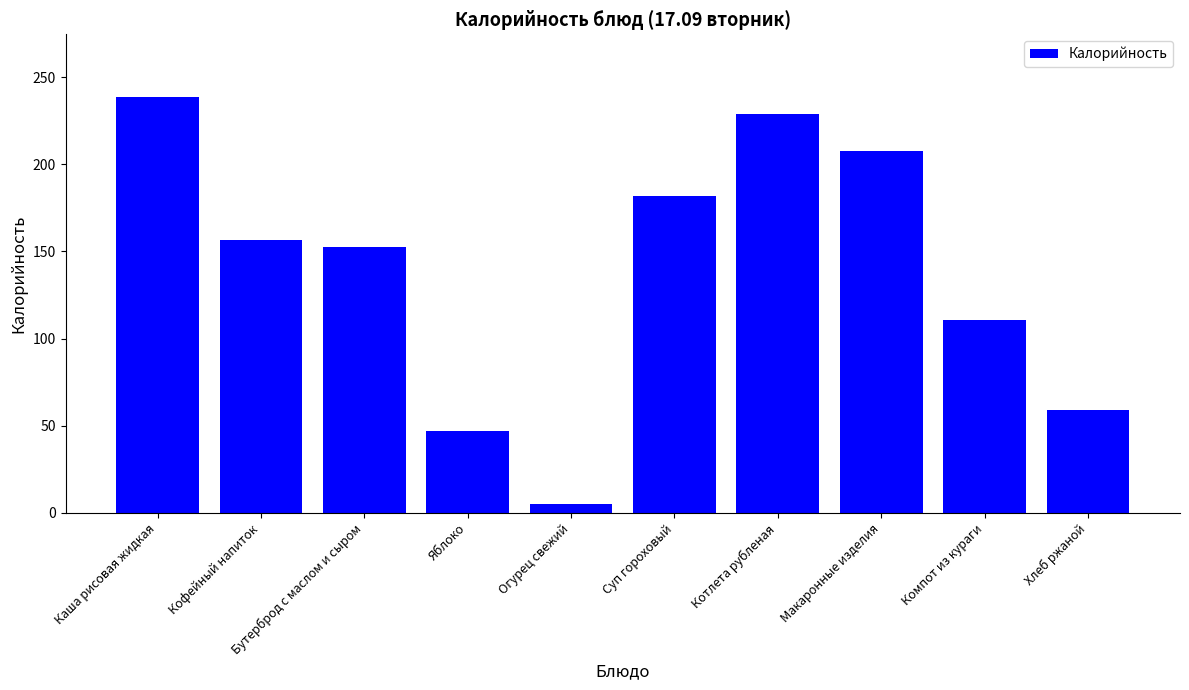

Approximately how many times larger is the value at Суп гороховый compared to Огурец свежий?

36.3